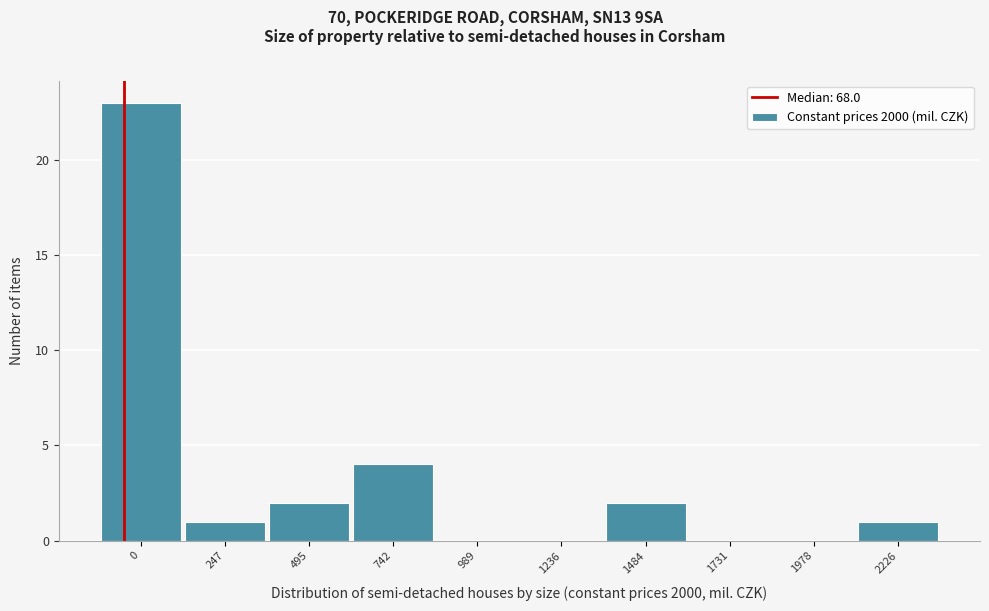

Reading right to left, what are all the values shown in this chart?

2226=1	1978=0	1731=0	1484=2	1236=0	989=0	742=4	495=2	247=1	0=23